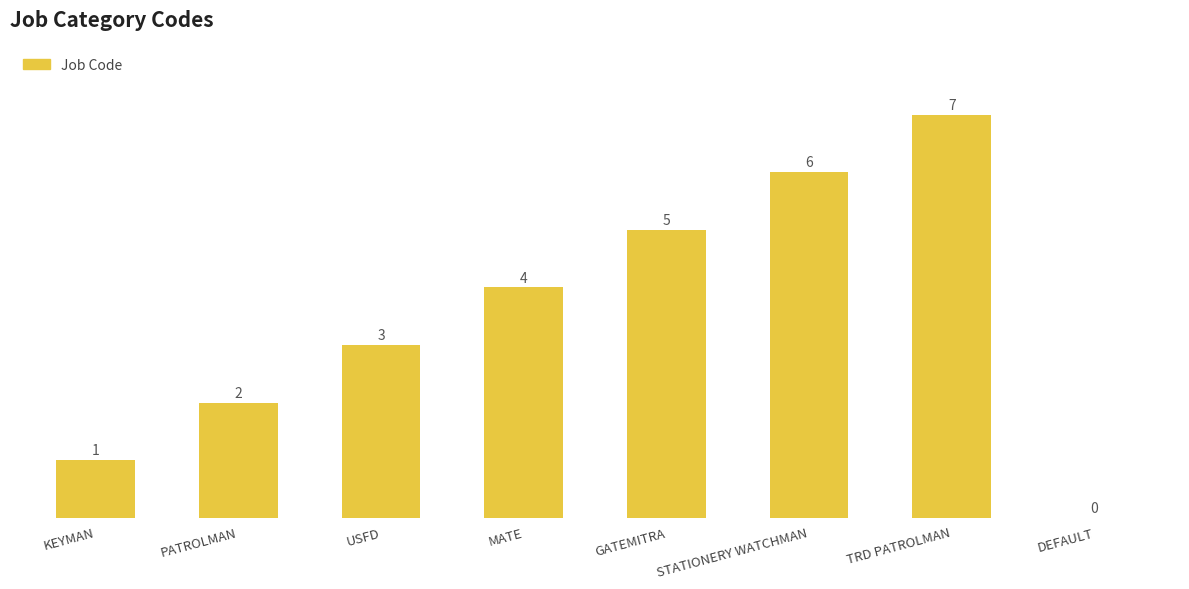

At which category does the chart reach its peak across all series?

TRD PATROLMAN